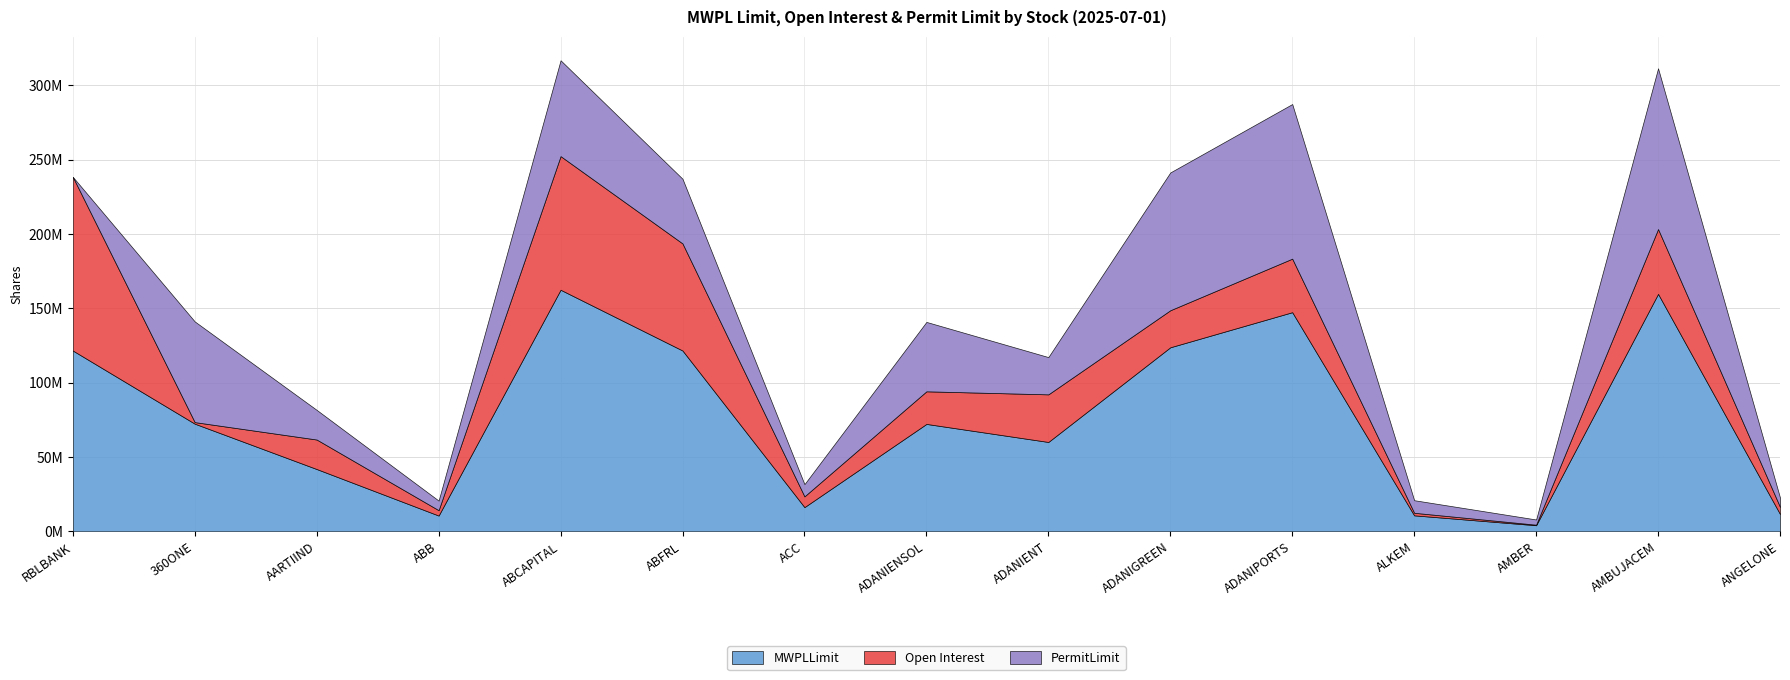

How many lines are shown in the chart?

3